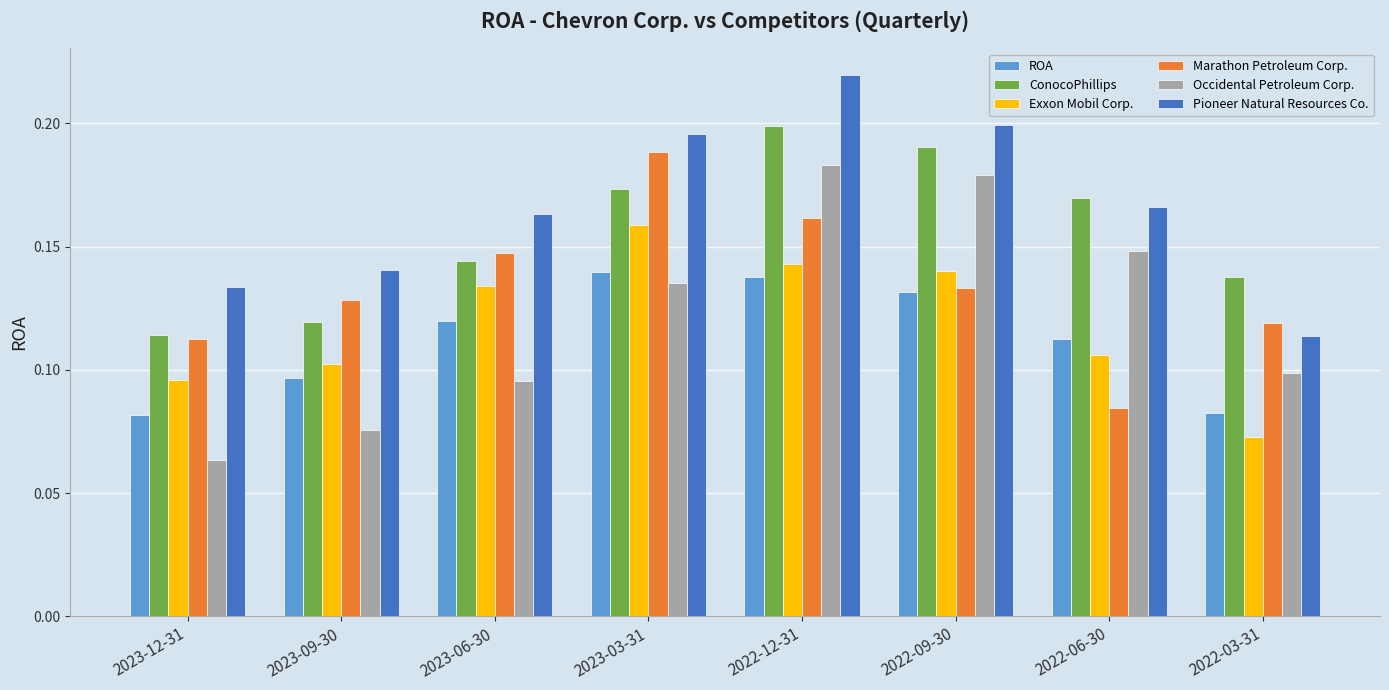

At which label is Occidental Petroleum Corp. closest to 0?

2023-12-31